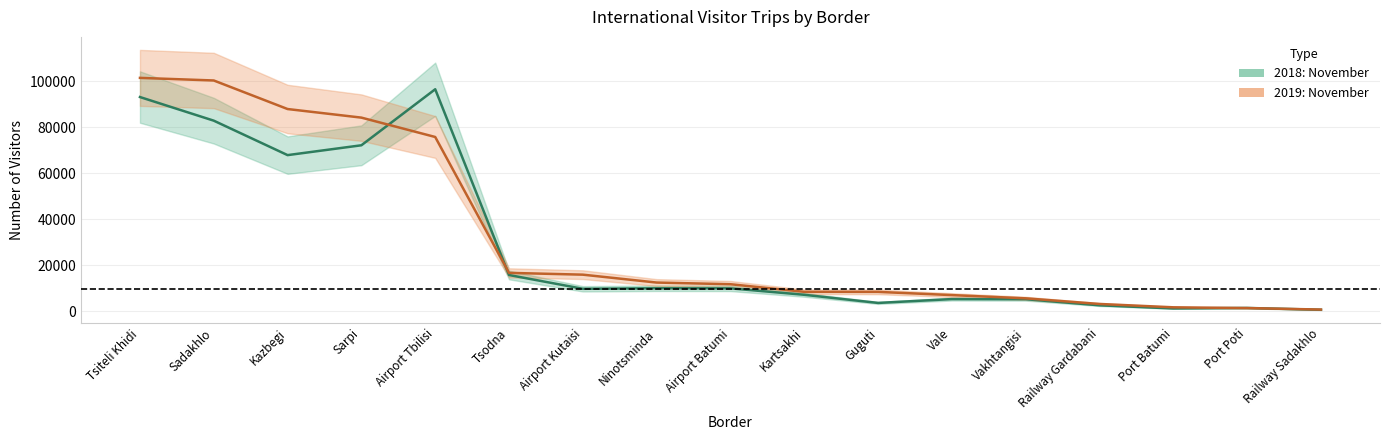

What are all the series names shown in the legend?

2018: November, 2019: November